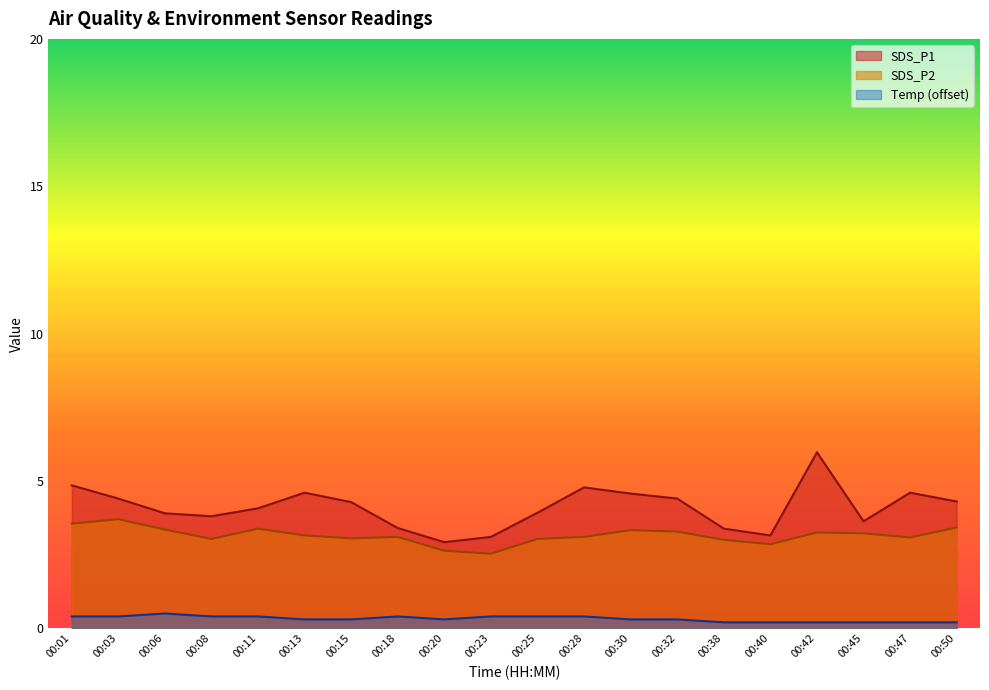

Rank the categories by Temp value from lowest to highest.

00:38, 00:40, 00:42, 00:45, 00:47, 00:50, 00:13, 00:15, 00:20, 00:30, 00:32, 00:01, 00:03, 00:08, 00:11, 00:18, 00:23, 00:25, 00:28, 00:06